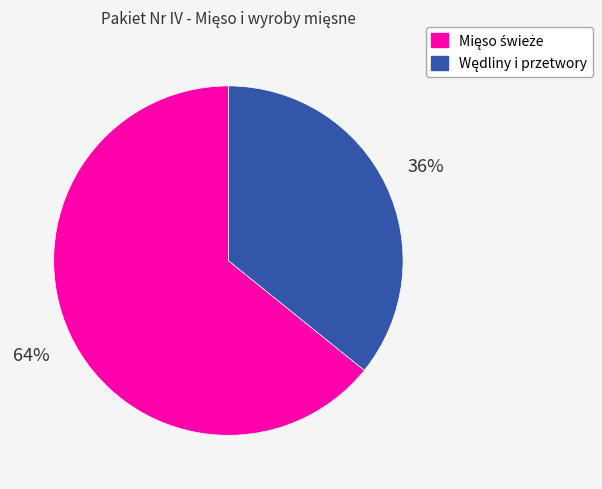

To the nearest percent, what is the difference between the largest and smallest slice percentages?

28%